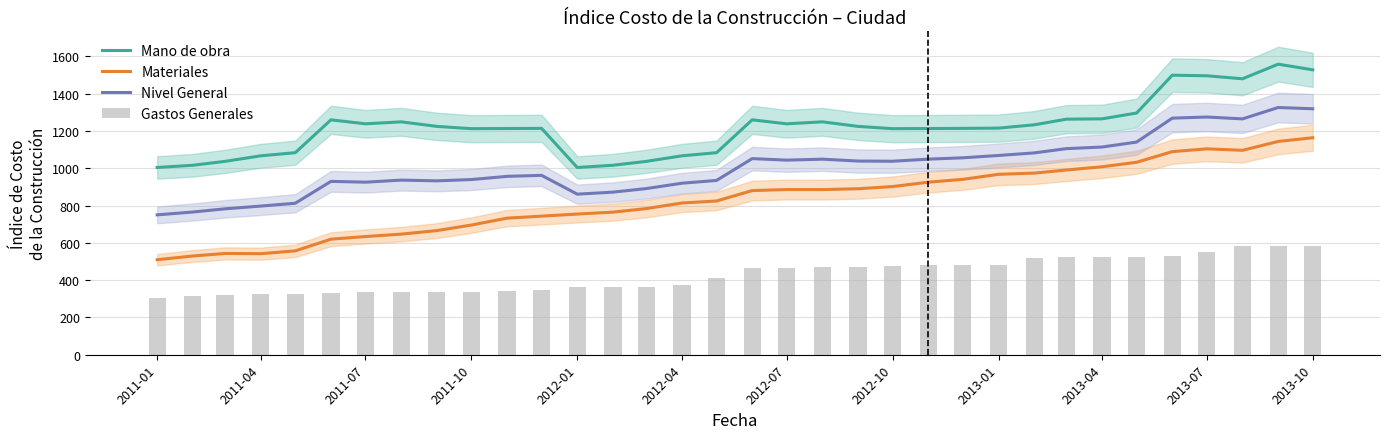

True or false: Nivel General and Materiales cross at least once.

False